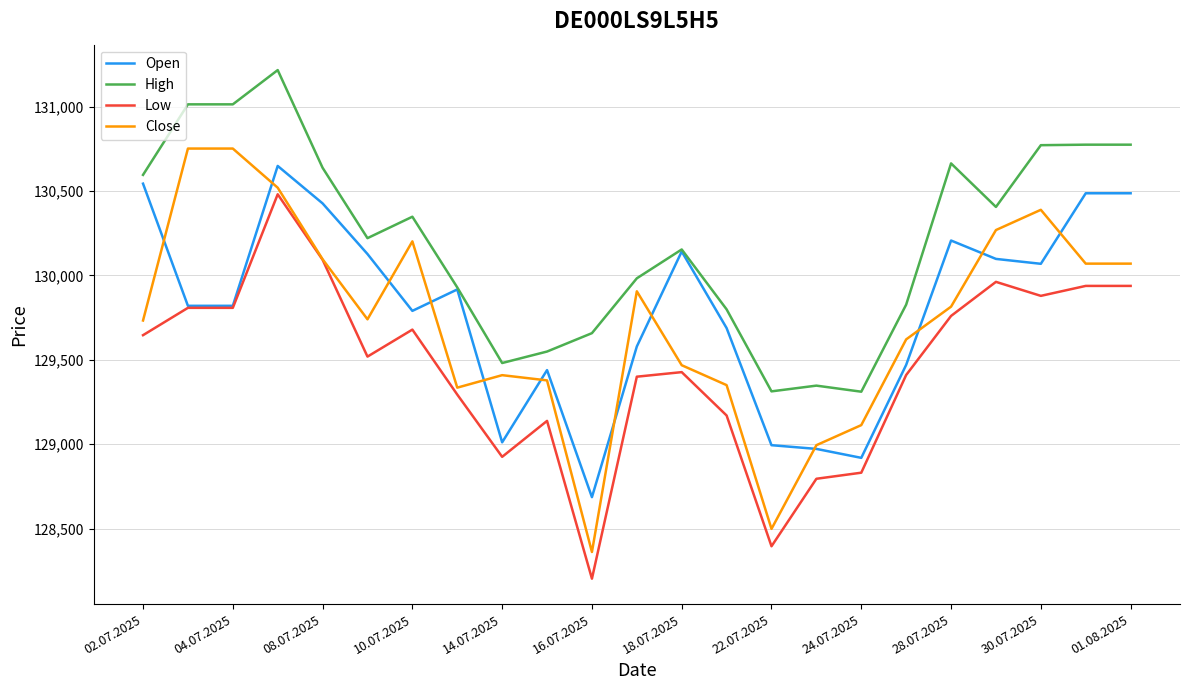

Which series has the largest range (max minus min)?

Close